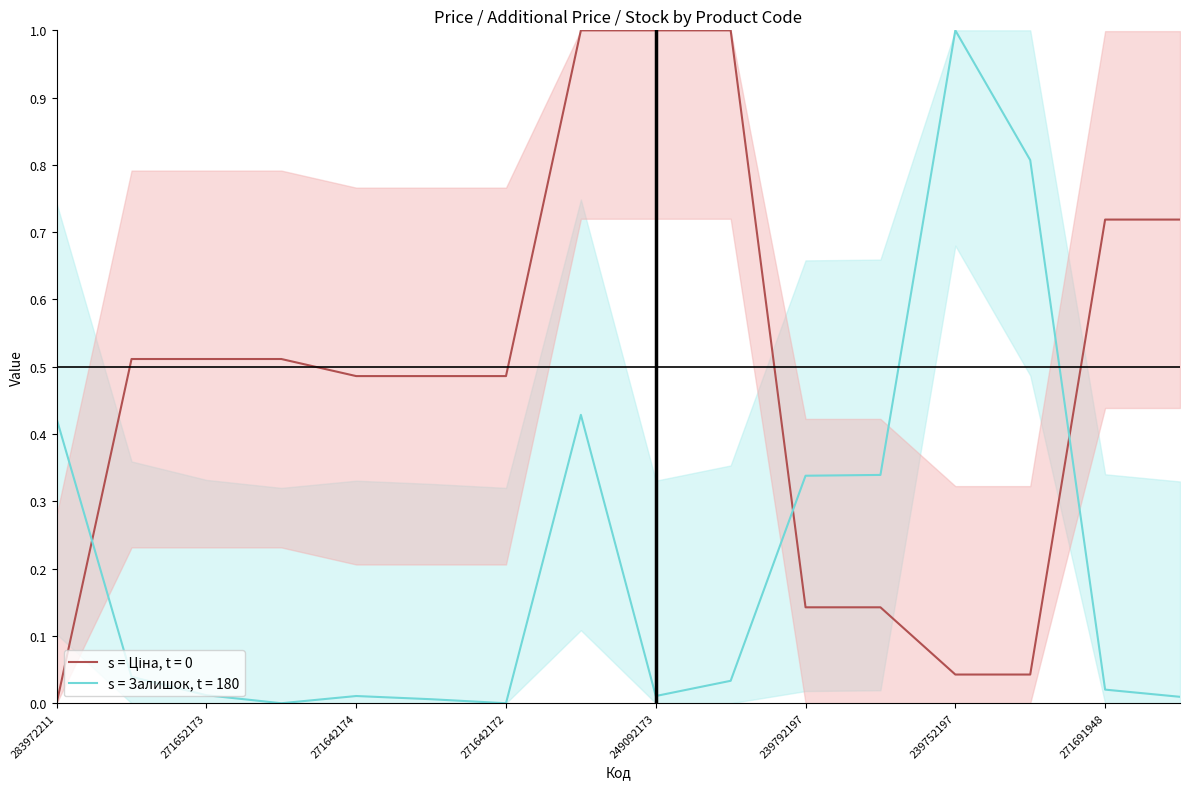

Does the chart display data point markers on the line(s)?

No